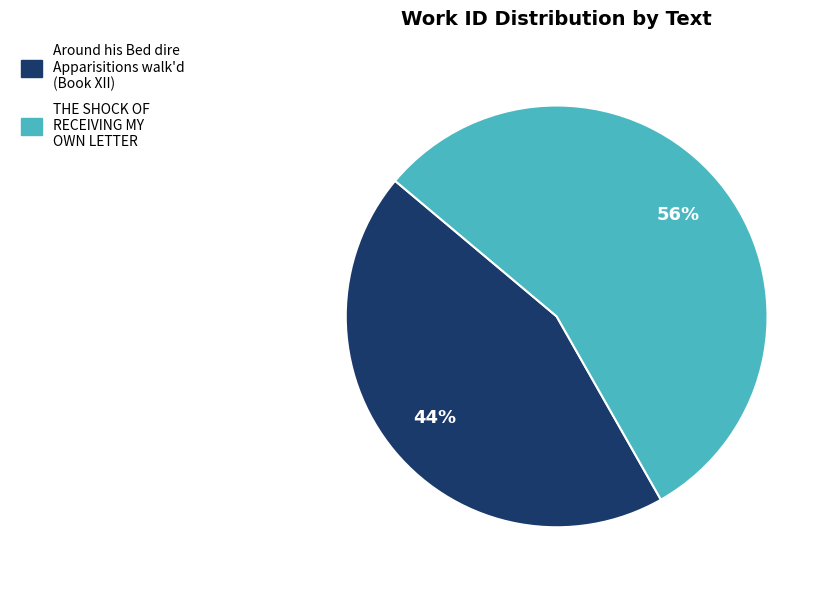

To the nearest percent, what is the average slice percentage?

50%